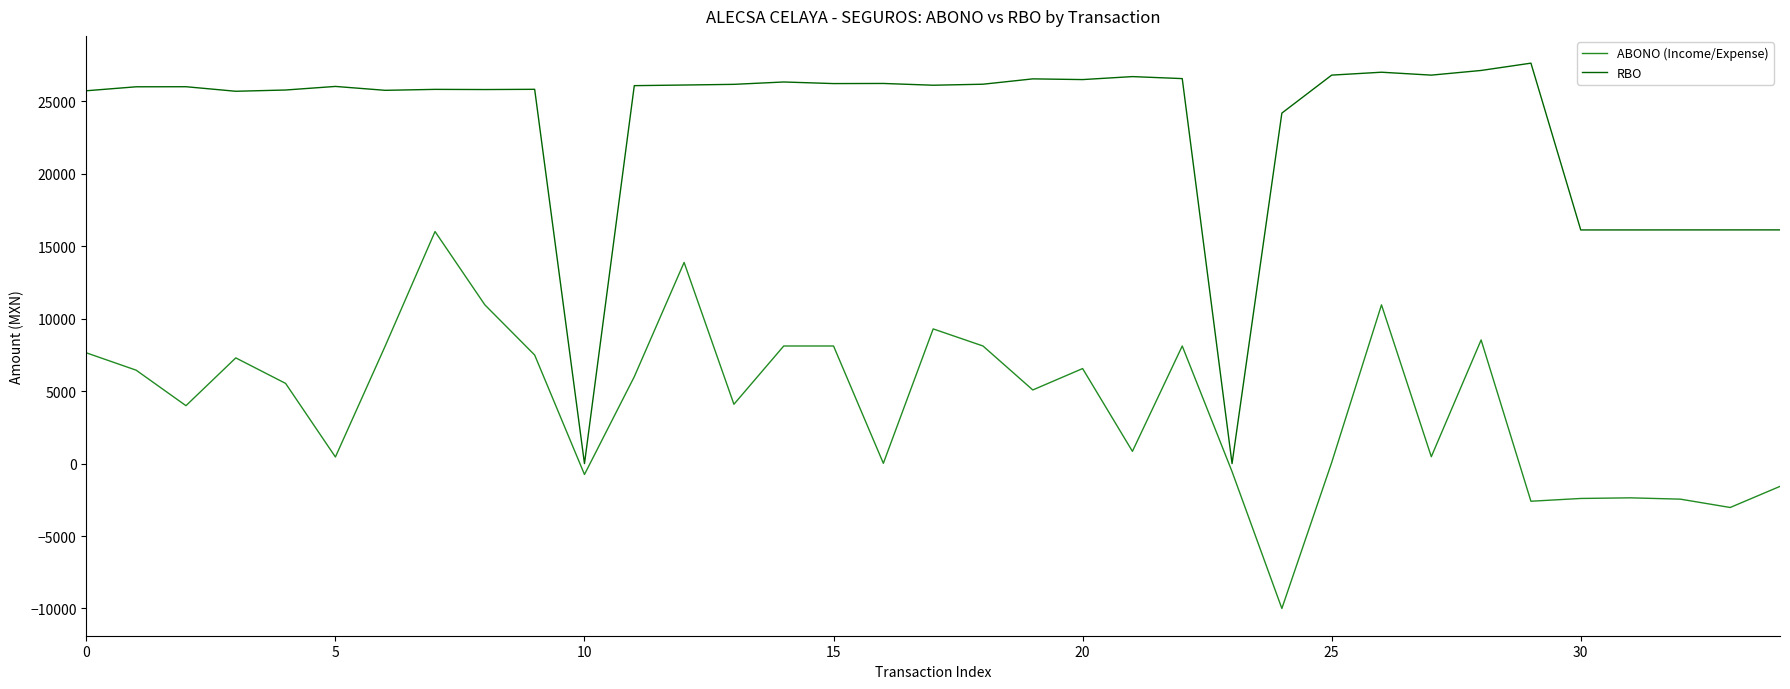

Which series has the largest total across all categories?

RBO